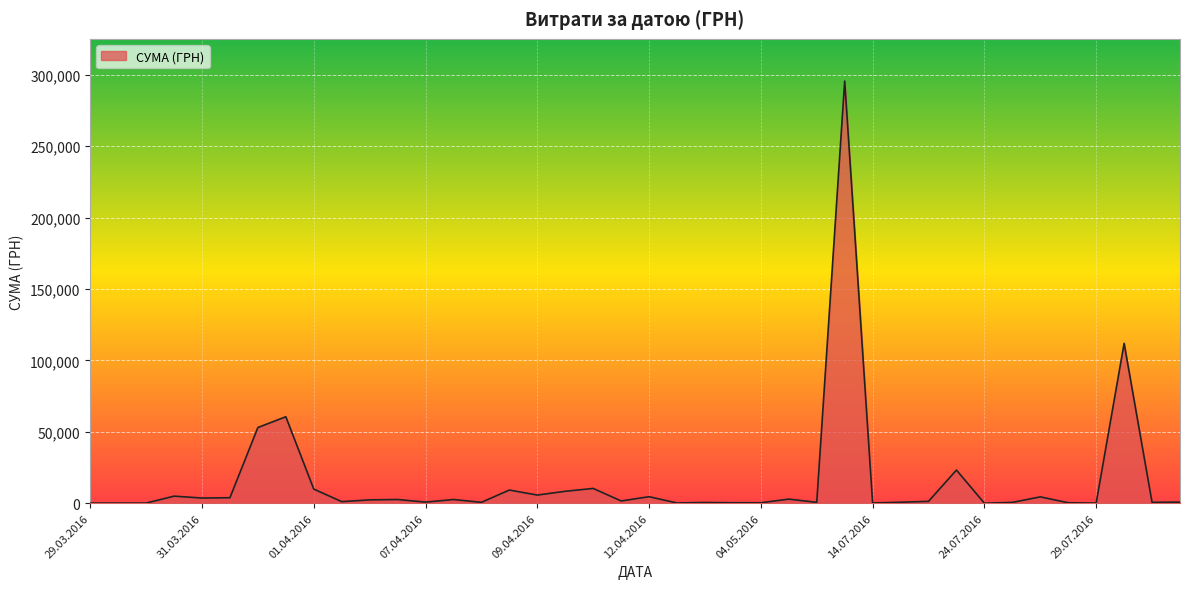

Does the chart have visible grid lines?

Yes